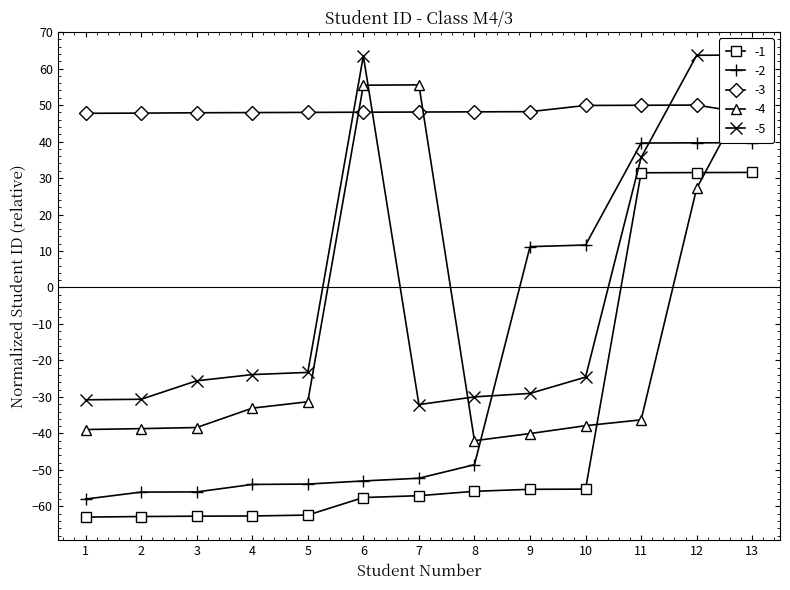

Is it true that Series 3 equals 11.5 at 11?

False